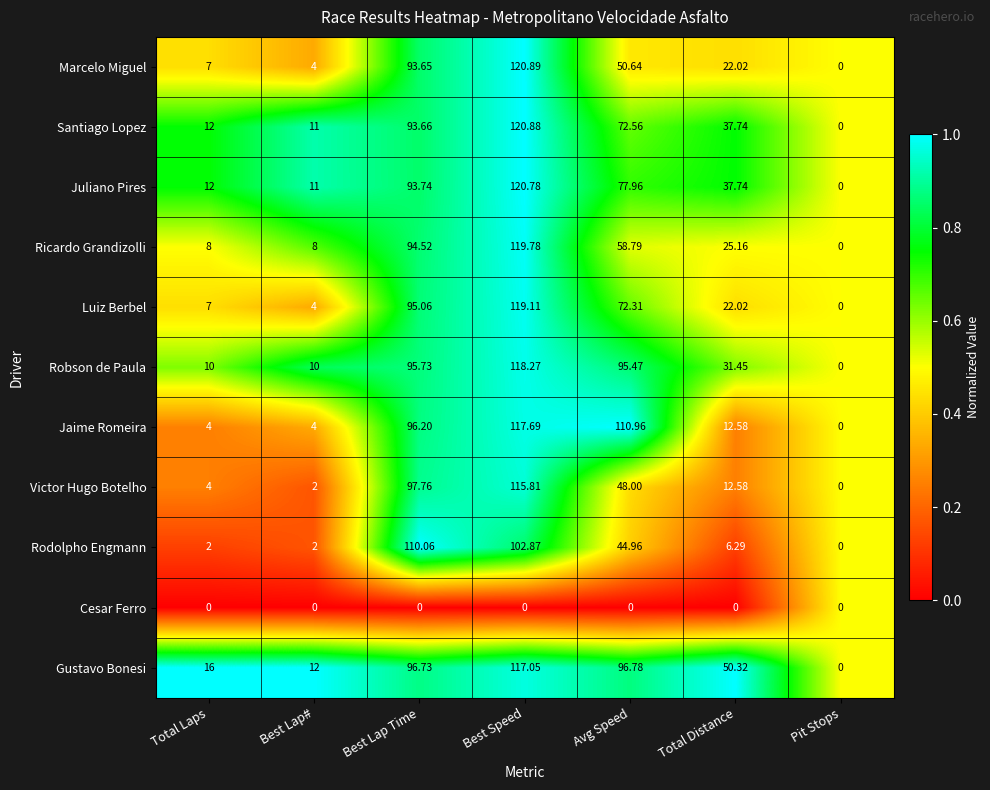

At which category does the chart reach its peak across all series?

Best Speed